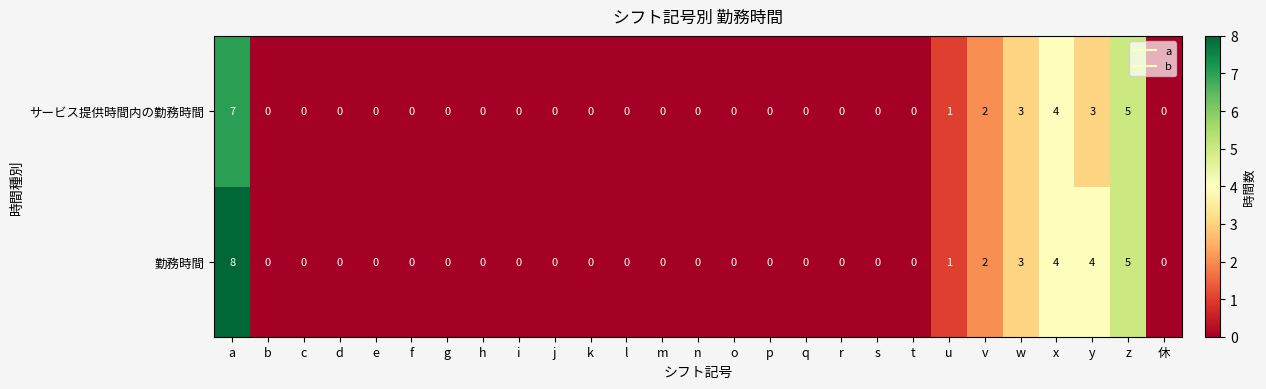

True or false: 勤務時間 has a value of 4 at t.

False